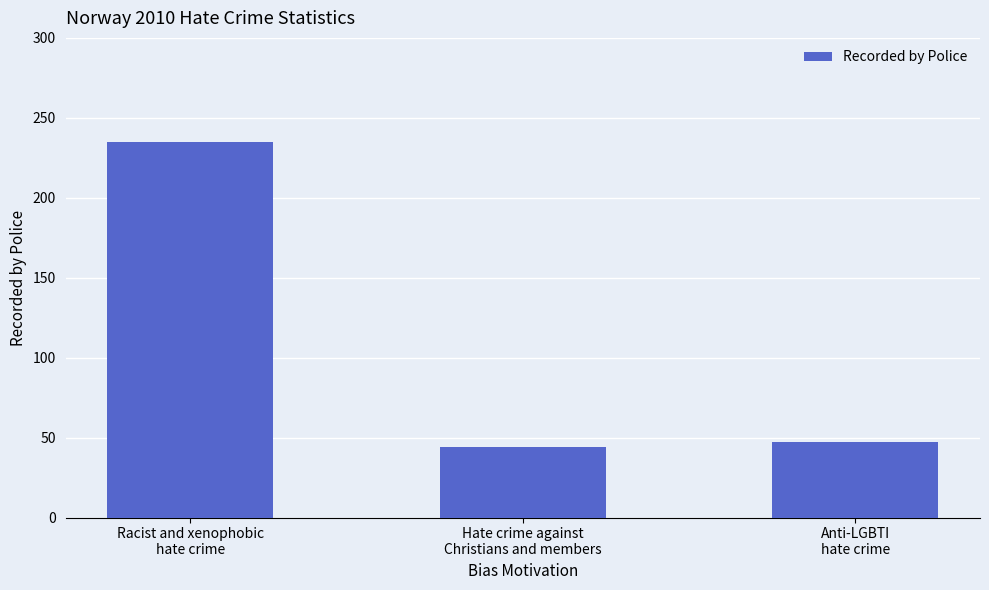

What is the difference between the values at Racist and xenophobic
hate crime and Anti-LGBTI
hate crime?

188